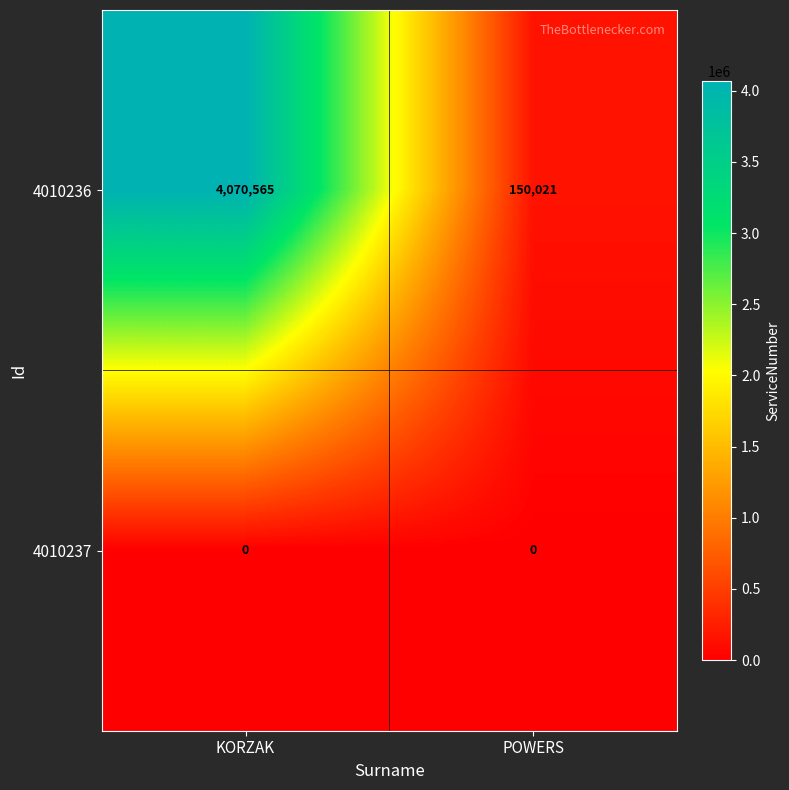

What value does the 4010236 series have at KORZAK?

4070565